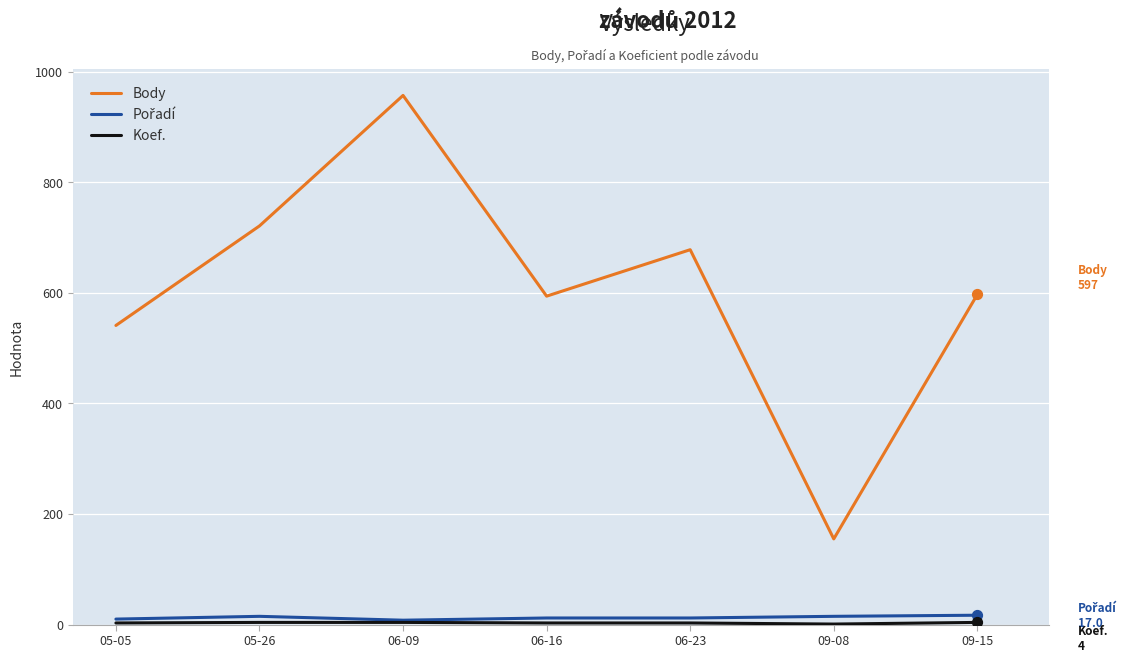

At which category does the chart reach its peak across all series?

06-09